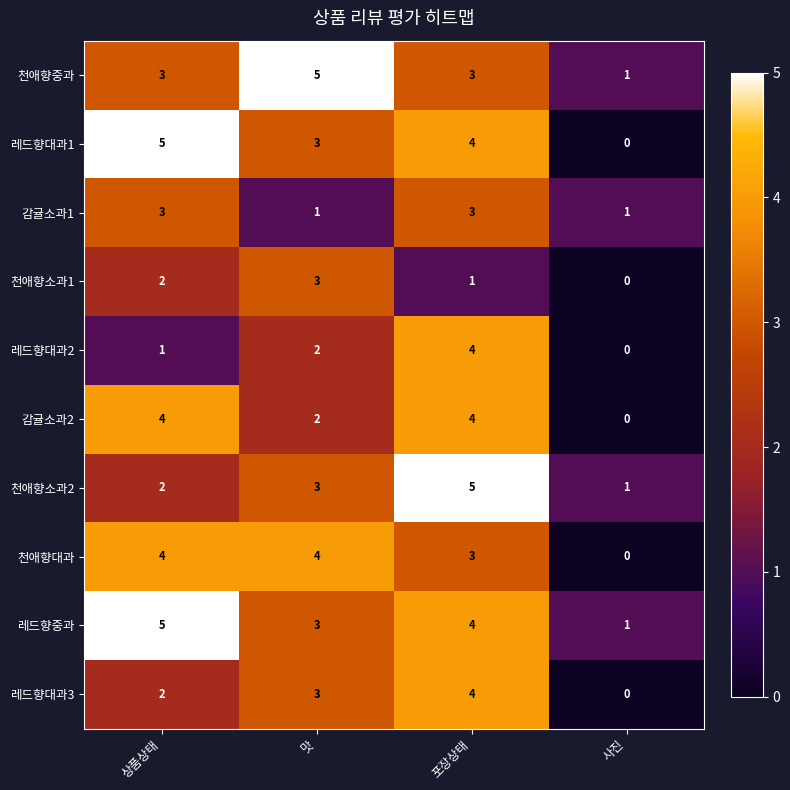

What is the difference between the 천애향대과 values at 사진 and 상품상태?

4